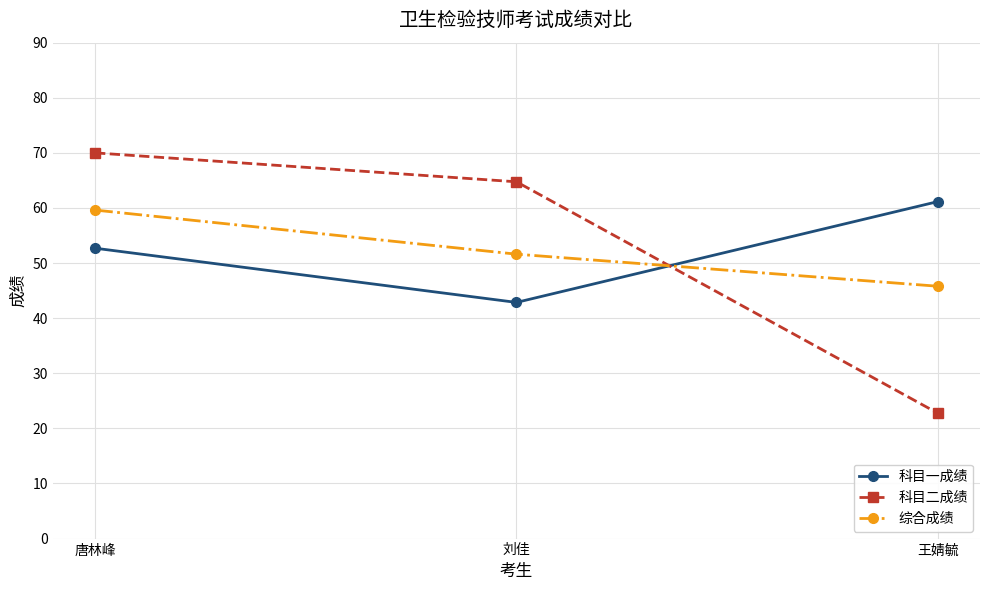

What is the difference between the 科目一成绩 values at 刘佳 and 唐林峰?

9.8